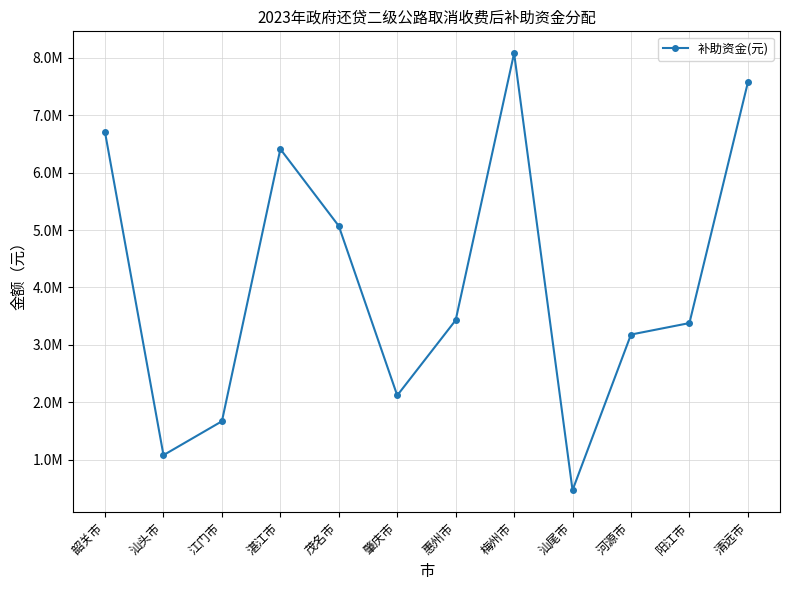

Is it true that the value at 河源市 is 3180000?

True